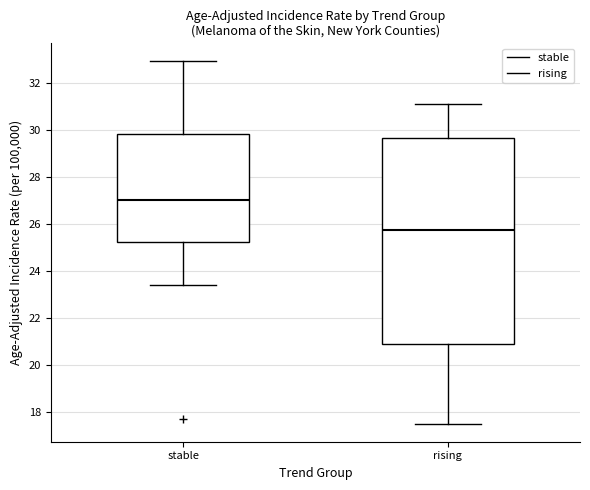

Which box's median line is the highest?

stable